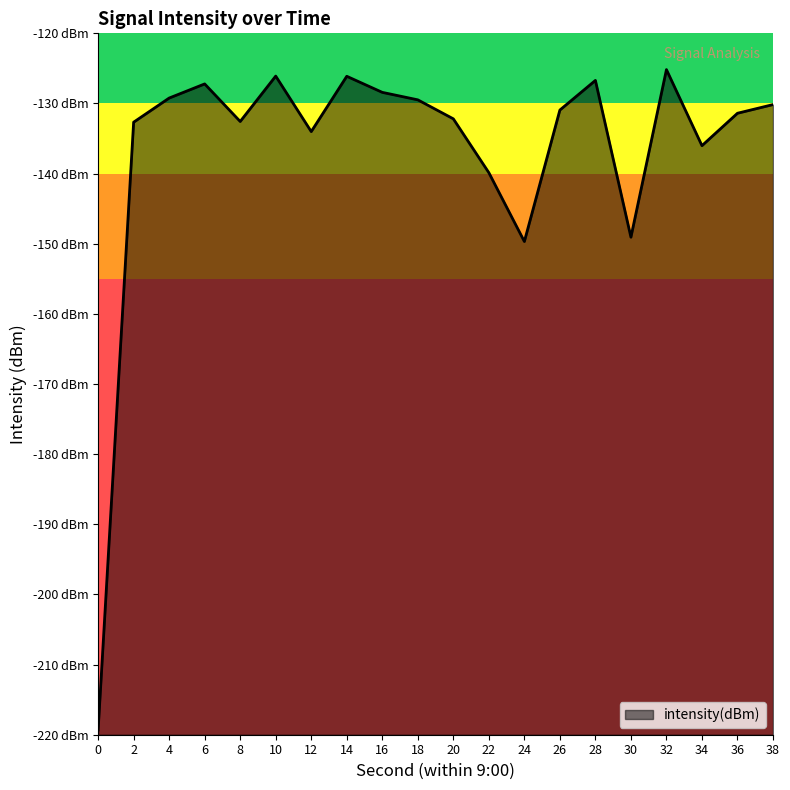

How many interior local peaks (higher than both neighbors) does the data have?

5